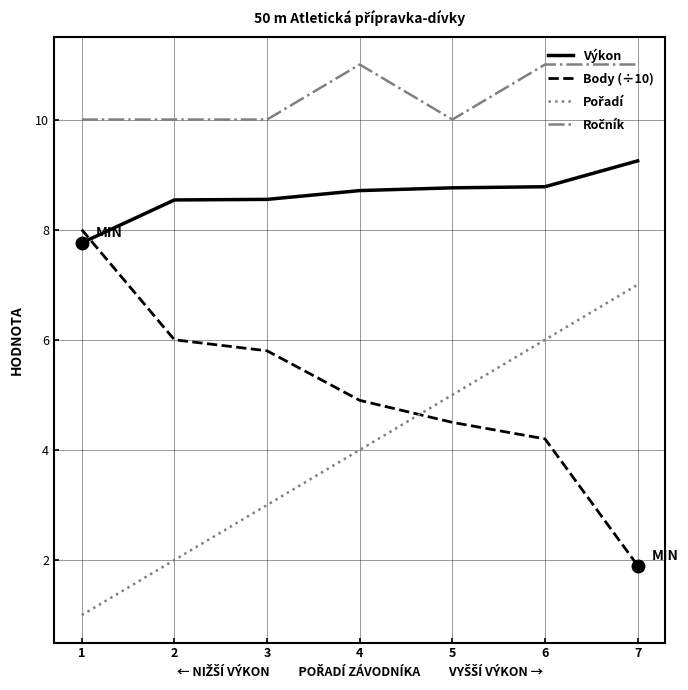

Is the value of Body (÷10) at 5 greater than the value of Výkon at 5?

No